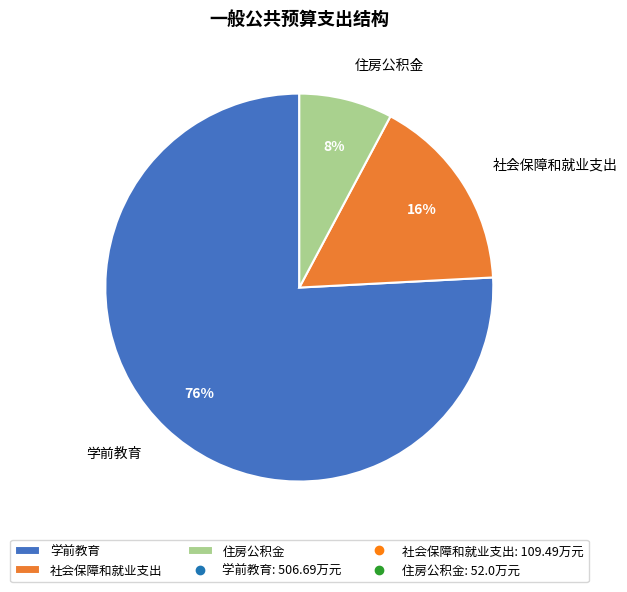

Between 学前教育 and 住房公积金, which is larger?

学前教育